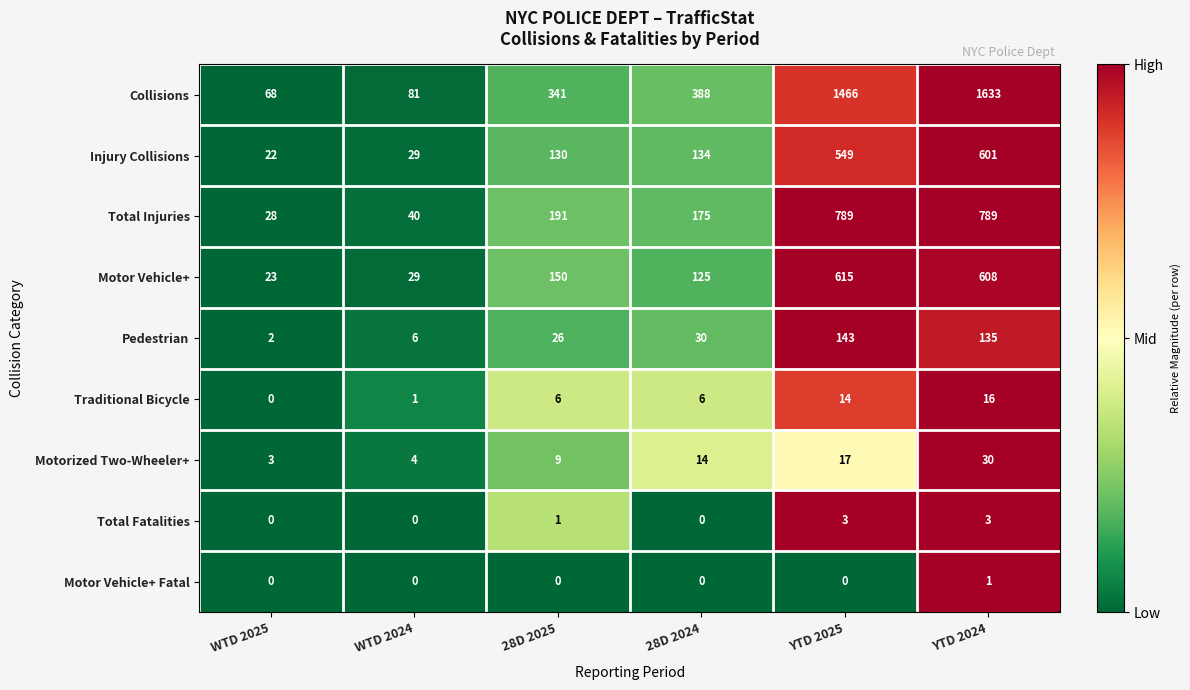

At which category is the sum across all series the highest?

YTD 2024